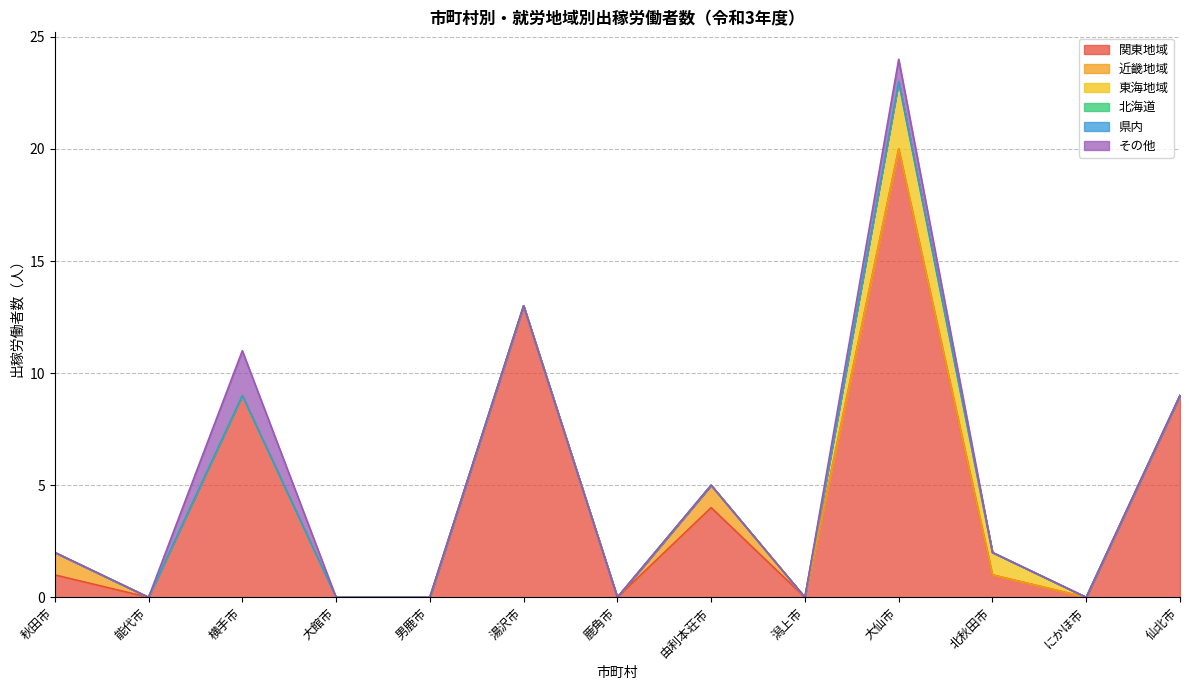

True or false: その他 and 関東地域 intersect in this chart.

False